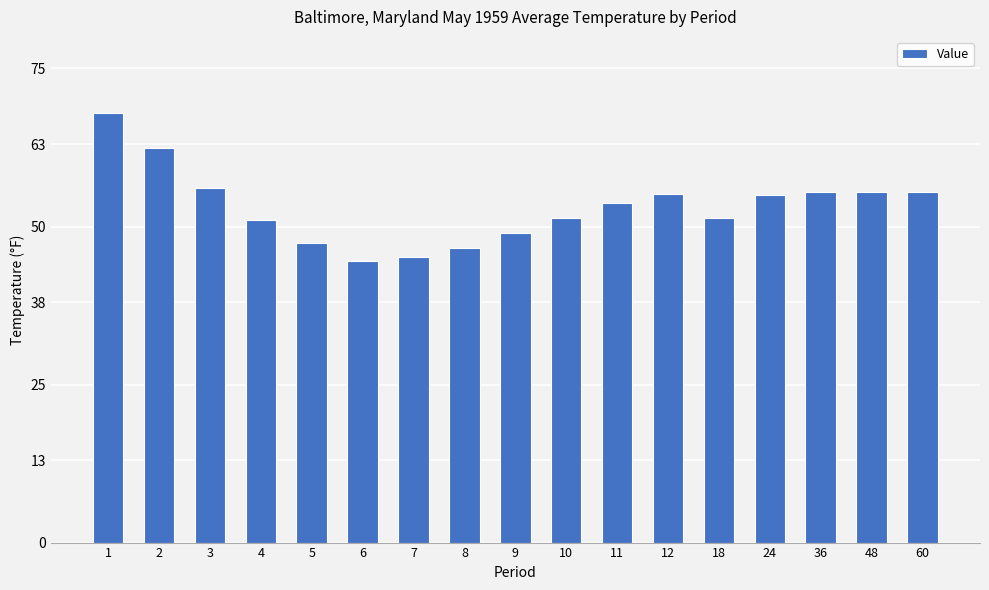

Approximately how many times larger is the value at 11 compared to 8?

1.2